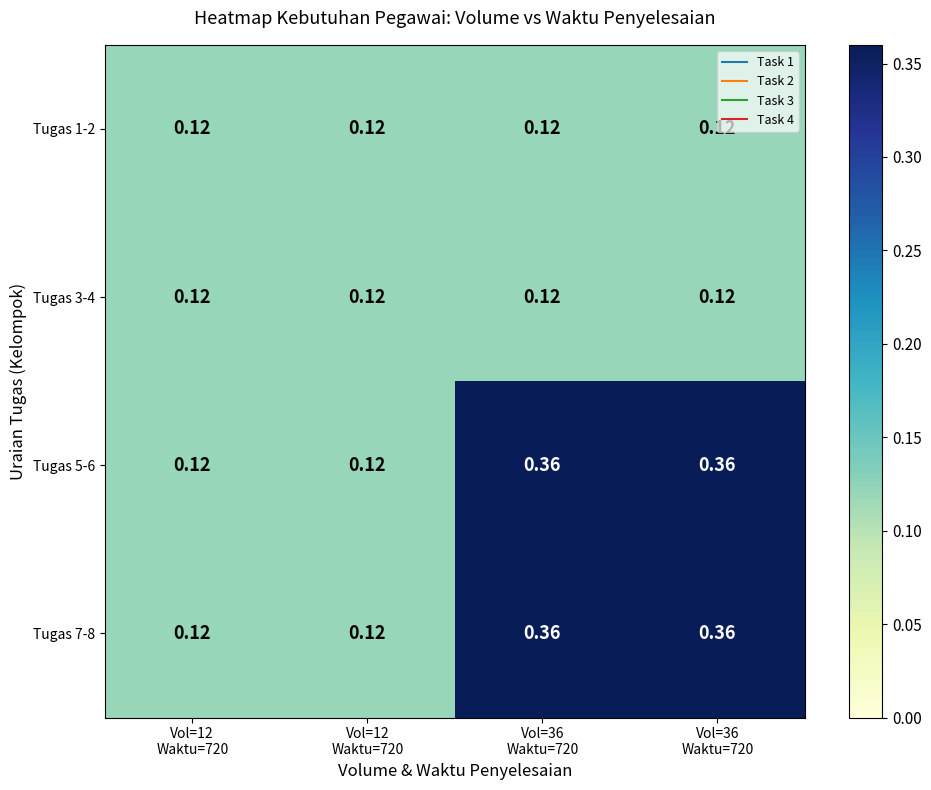

Which series has the largest total across all categories?

Tugas 5-6